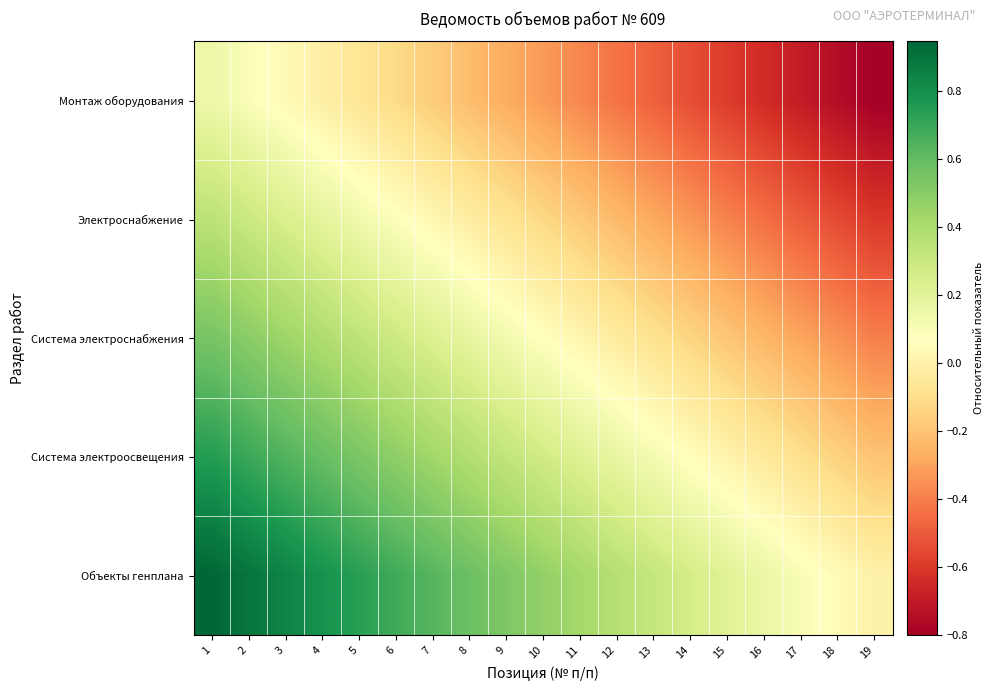

At how many categories does at least one series exceed 0?

18